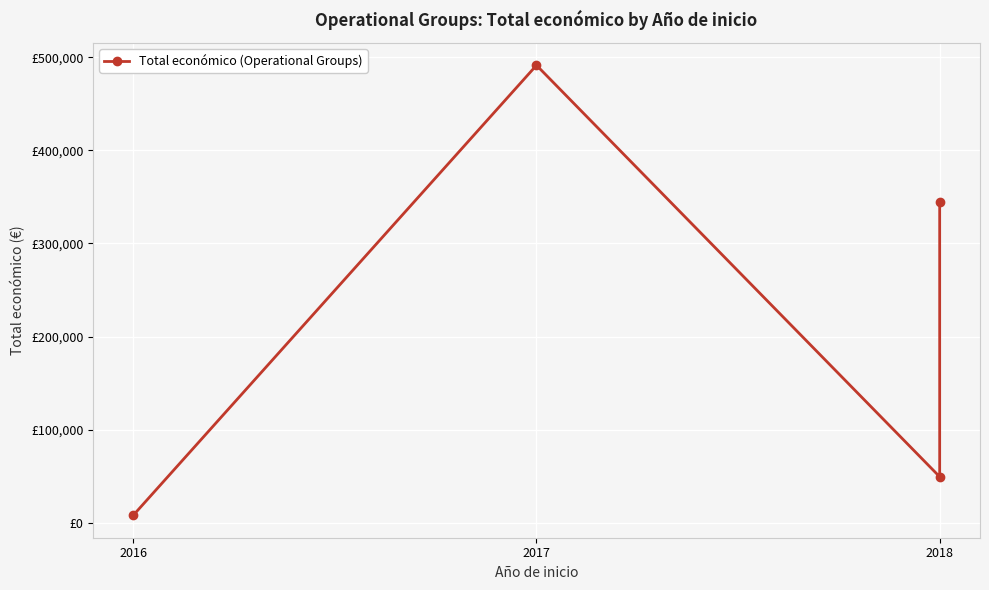

Count the number of categories in the chart.

4